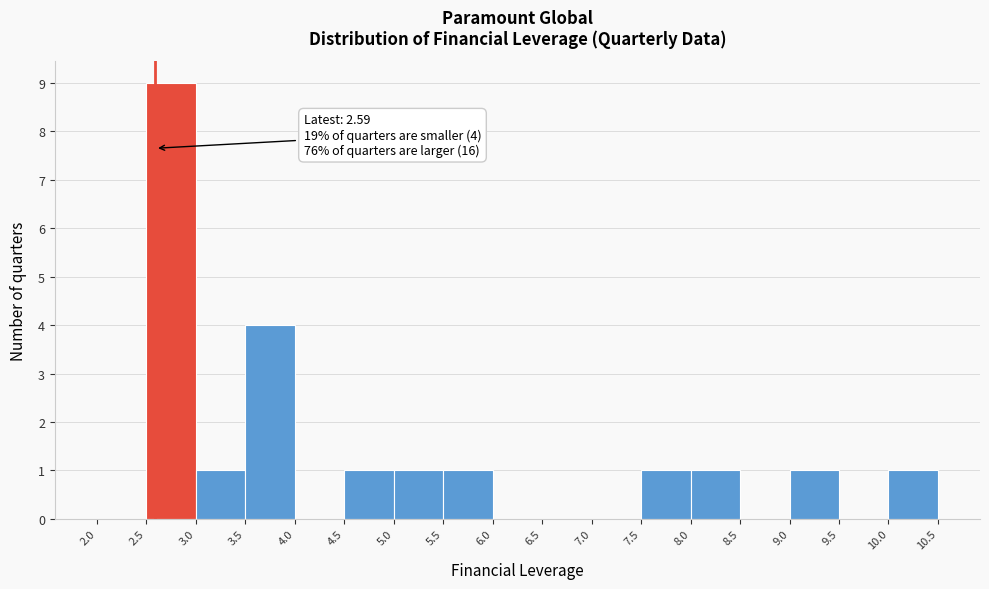

Over which range of the x-axis is the bar tallest?

2.5 to 3.0